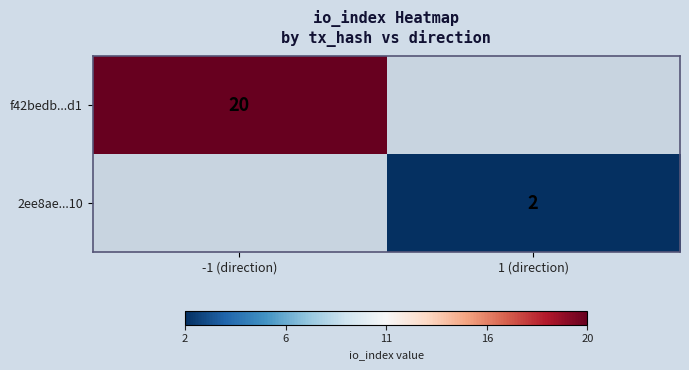

The 2ee8ae...10 series shows 3 at 1 (direction). True or false?

False